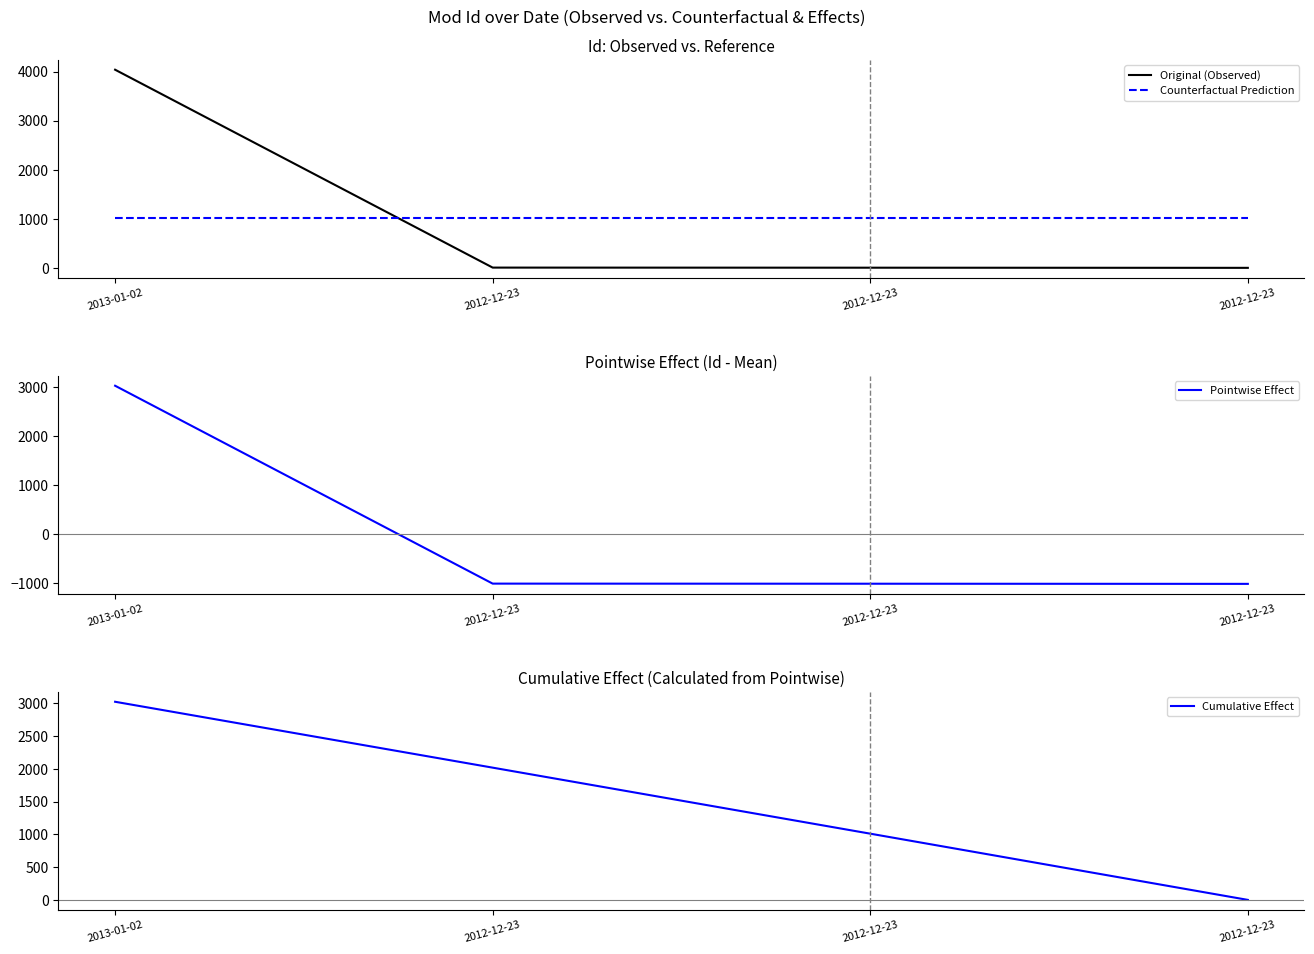

What is the label of the 3rd point from the right?

2012-12-23